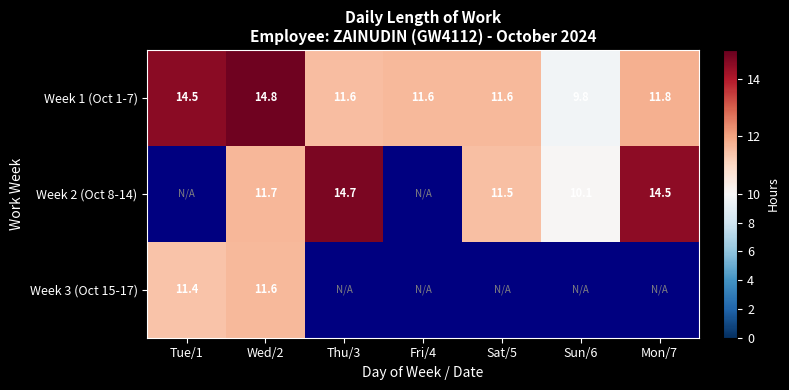

What is the minimum value shown in the chart?

9.8